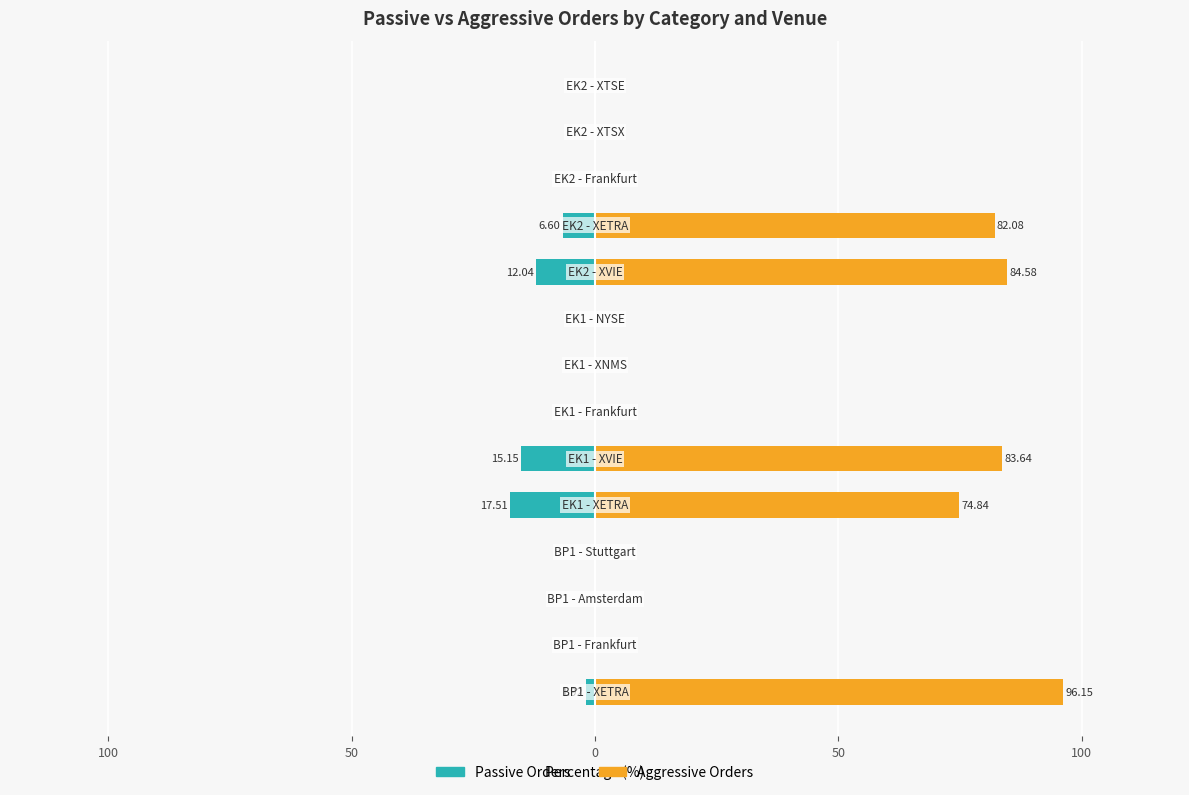

How many bars are there in each group?

2